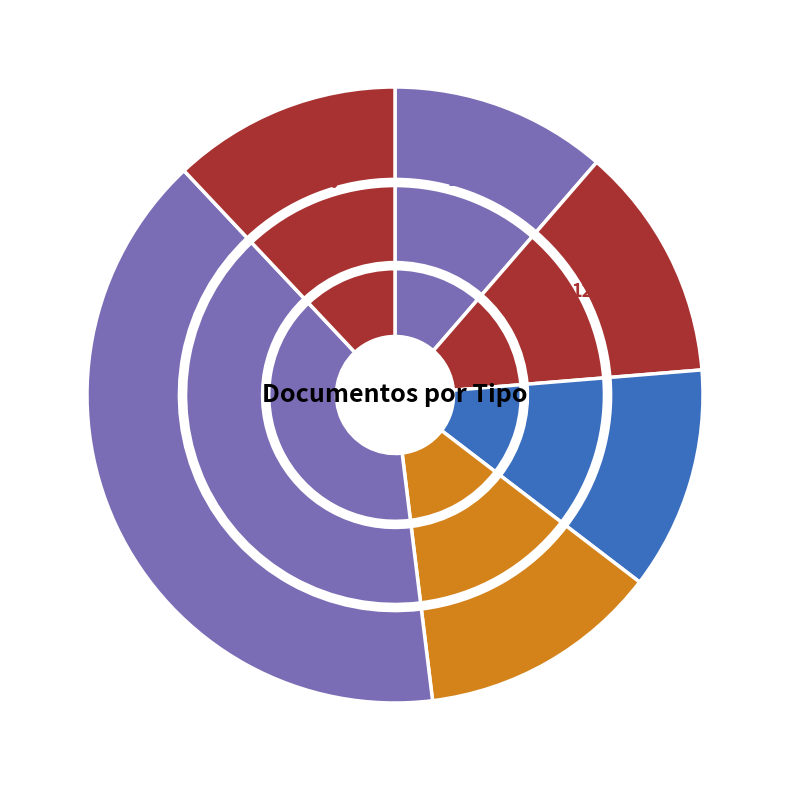

To the nearest percent, what is the difference between the Informe de Evaluacion and Cuadro Comparativo de Ofertas slice percentages?

1%